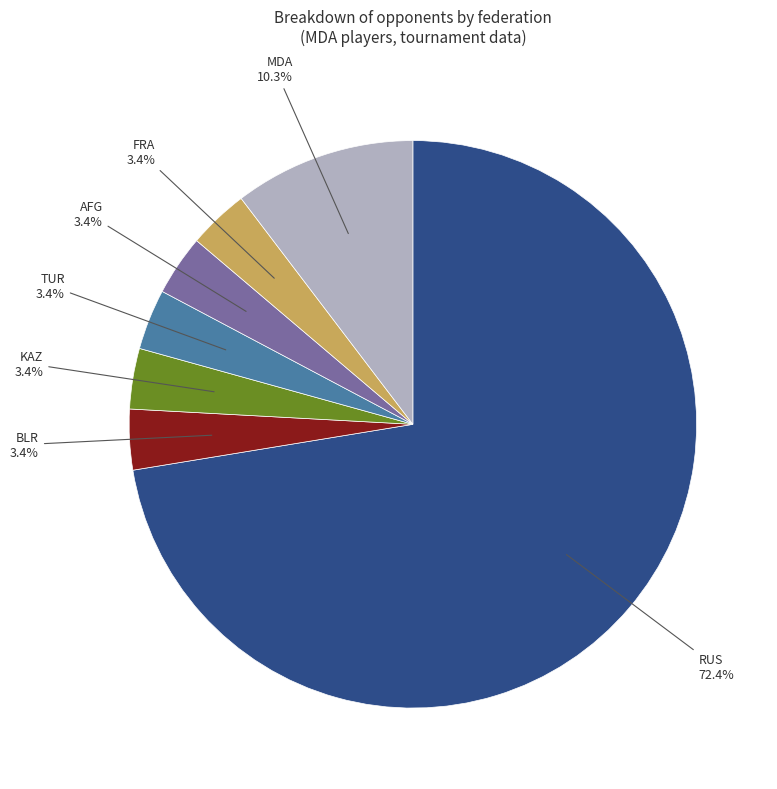

Count the number of slices in the pie.

7